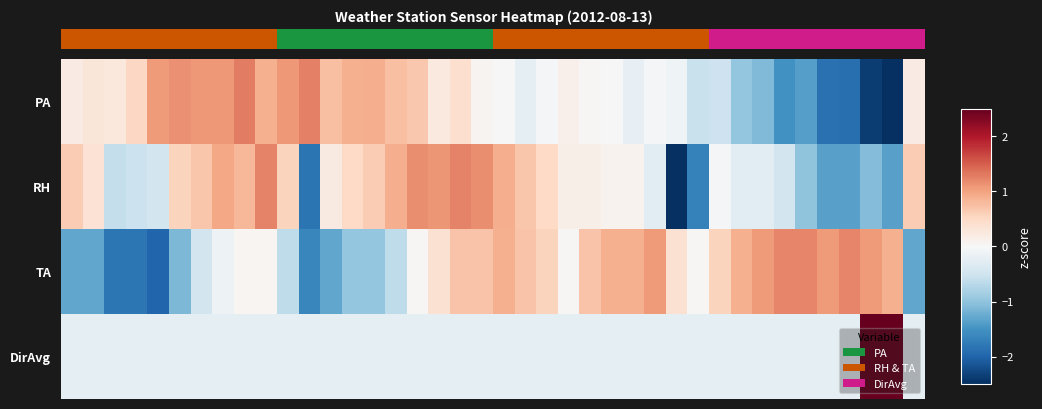

Reading left to right, extract all data points from this chart.

PA: 0.2	0.3	0.3	0.5	1.1	1.1	1.1	1.1	1.3	0.9	1.1	1.3	0.8	0.9	0.9	0.8	0.7	0.2	0.4	0.1	-0.0	-0.2	-0.1	0.1	0.0	0.0	-0.2	-0.0	-0.1	-0.6	-0.5	-1.0	-1.1	-1.5	-1.4	-1.9	-1.9	-2.4	-2.5	0.2
RH: 0.6	0.4	-0.6	-0.5	-0.5	0.6	0.7	1.0	0.8	1.2	0.6	-1.8	0.2	0.5	0.6	0.9	1.2	1.1	1.2	1.2	0.9	0.7	0.5	0.1	0.1	0.1	0.1	-0.3	-3.3	-1.7	-0.1	-0.3	-0.3	-0.5	-1.0	-1.4	-1.4	-1.1	-1.4	0.6
TA: -1.3	-1.3	-1.8	-1.8	-2.0	-1.1	-0.5	-0.1	0.0	0.0	-0.6	-1.6	-1.3	-1.0	-1.0	-0.6	0.0	0.4	0.7	0.7	0.9	0.7	0.6	0.0	0.7	0.9	0.9	1.1	0.4	0.0	0.6	0.9	1.1	1.2	1.2	1.1	1.2	1.1	0.9	-1.3
DirAvg: -0.2	-0.2	-0.2	-0.2	-0.2	-0.2	-0.2	-0.2	-0.2	-0.2	-0.2	-0.2	-0.2	-0.2	-0.2	-0.2	-0.2	-0.2	-0.2	-0.2	-0.2	-0.2	-0.2	-0.2	-0.2	-0.2	-0.2	-0.2	-0.2	-0.2	-0.2	-0.2	-0.2	-0.2	-0.2	-0.2	-0.2	4.4	4.3	-0.2